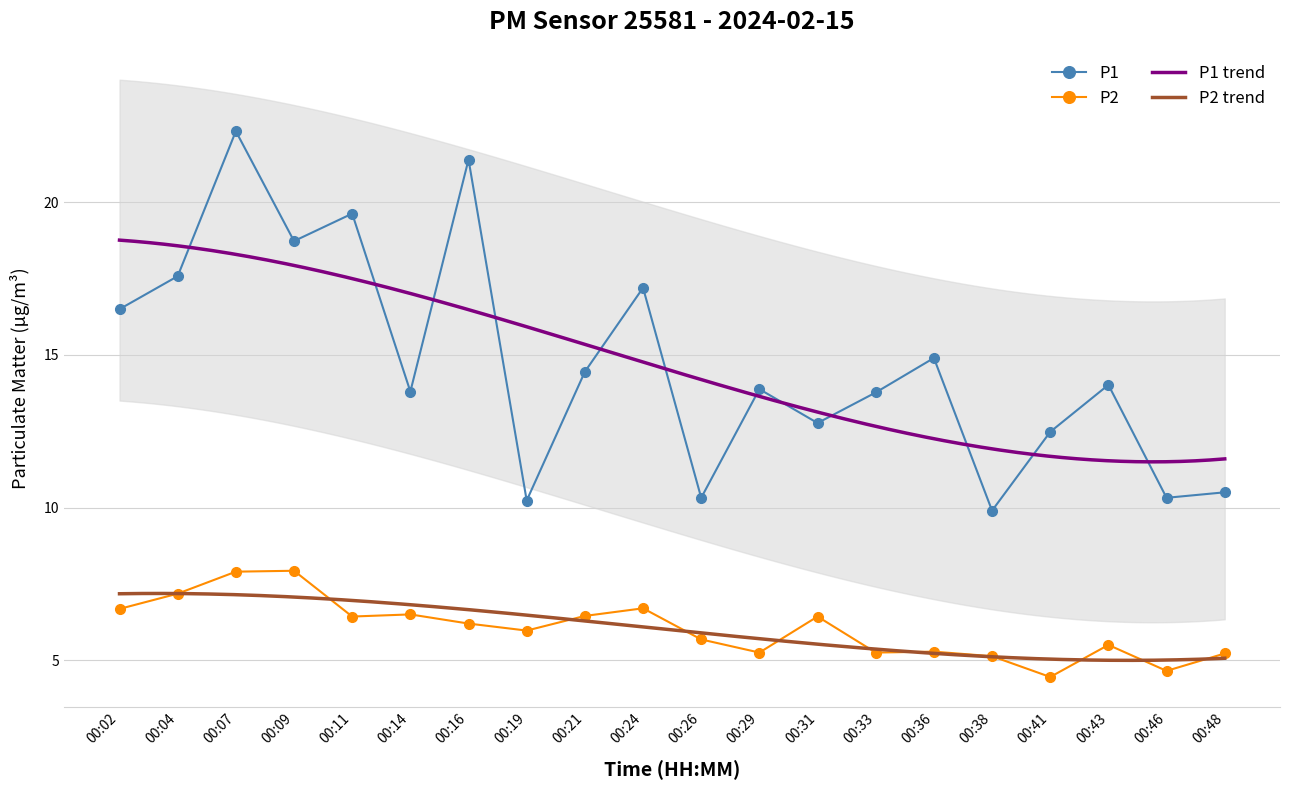

List the series in order of their overall mean, lowest first.

P2, P1